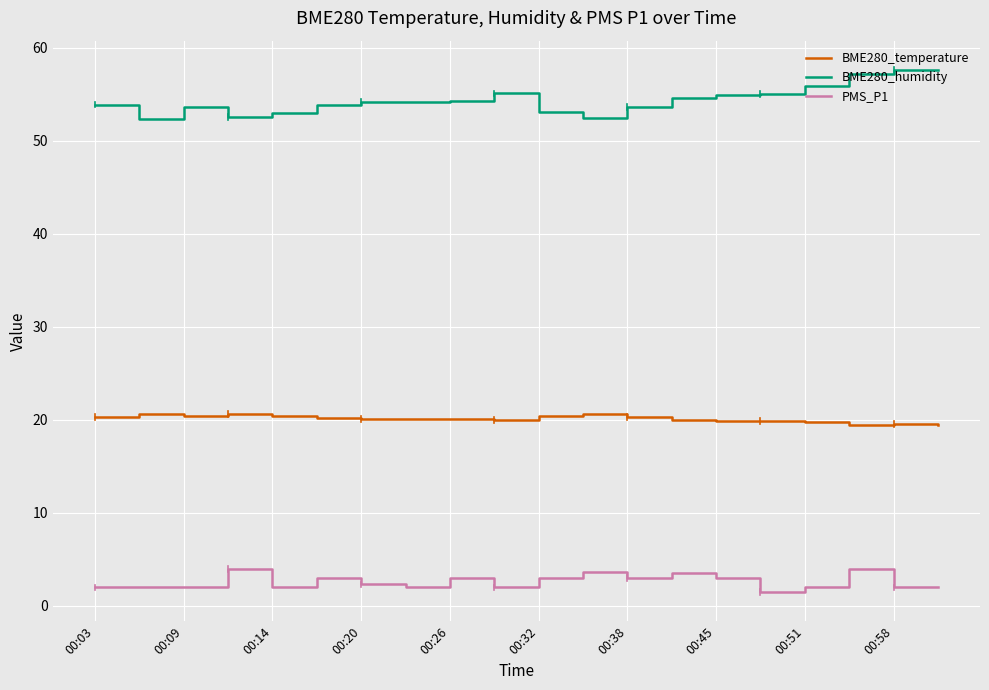

What is the difference between the second highest and minimum values in the PMS_P1 series?

2.5